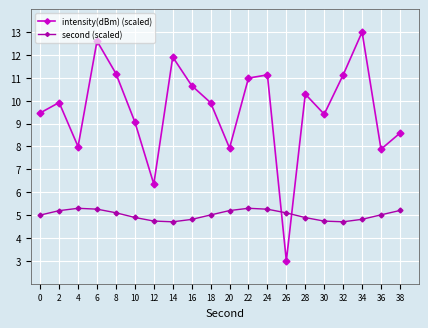

Rank the series by their average value, from highest to lowest.

intensity(dBm) (scaled), second (scaled)